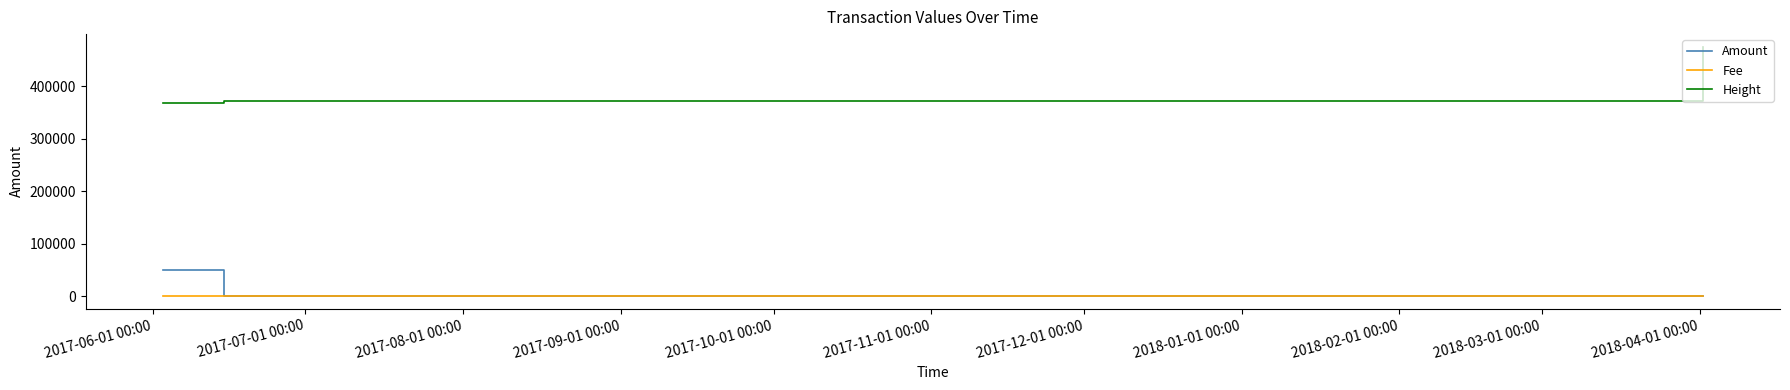

Rank the series at 2017-08-01 00:00 from highest to lowest value.

Height, Amount, Fee